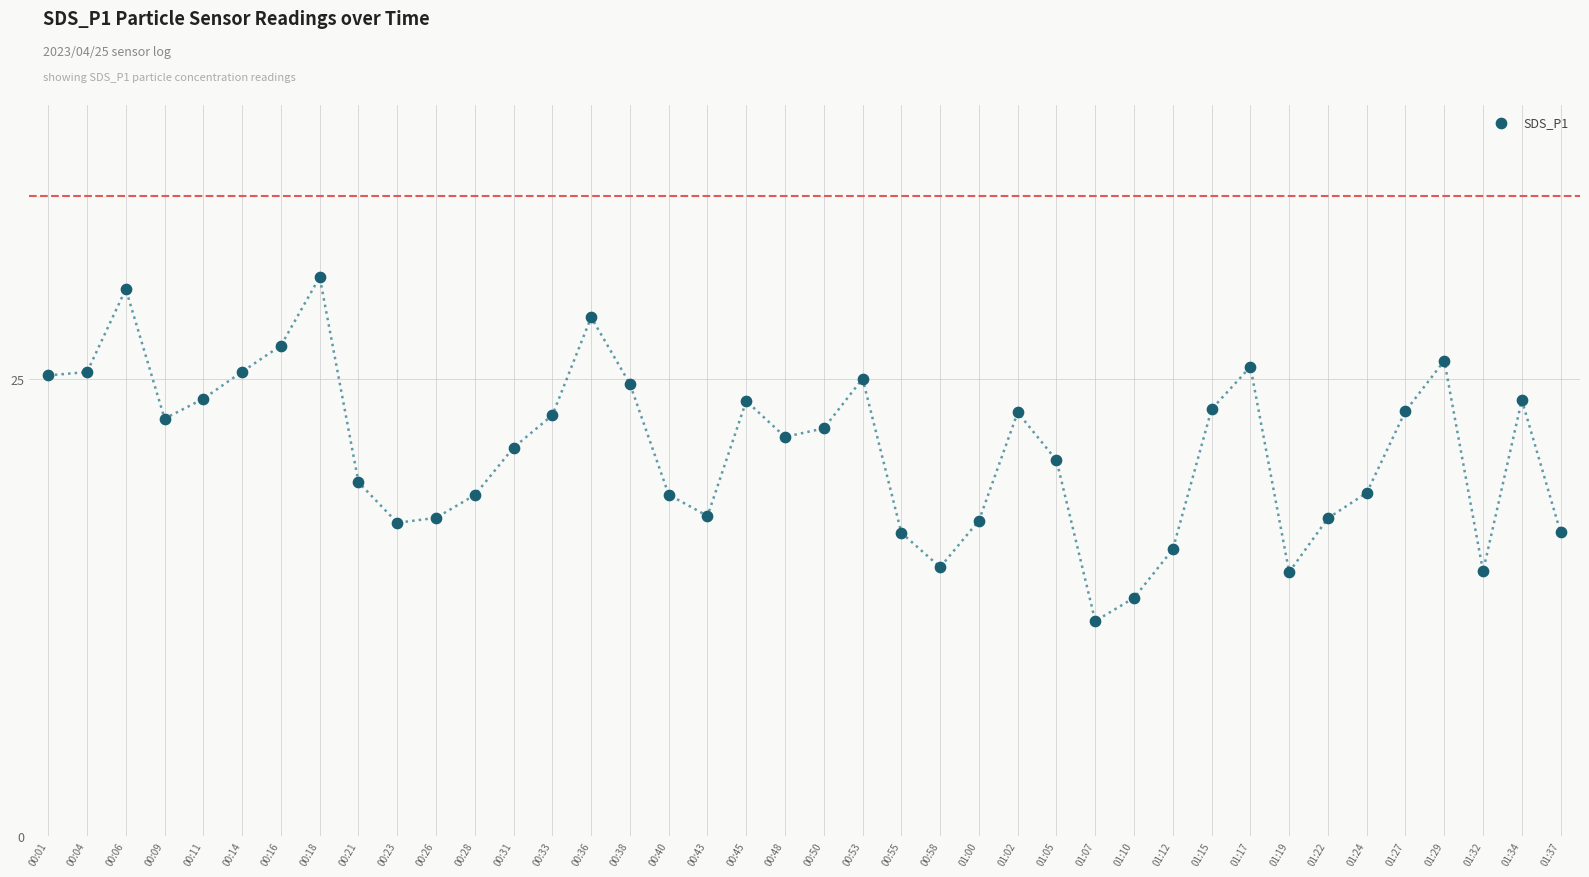

What is the range of Y values (max minus min)?

18.8